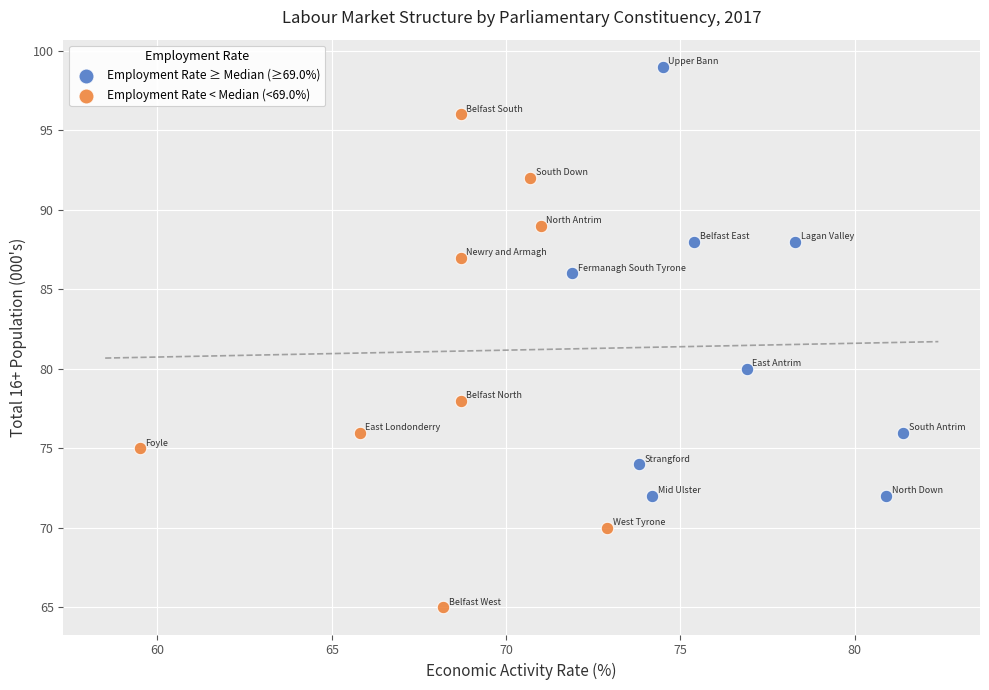

Which series contains the lowest Y value?

Employment Rate < Median (<69.0%)